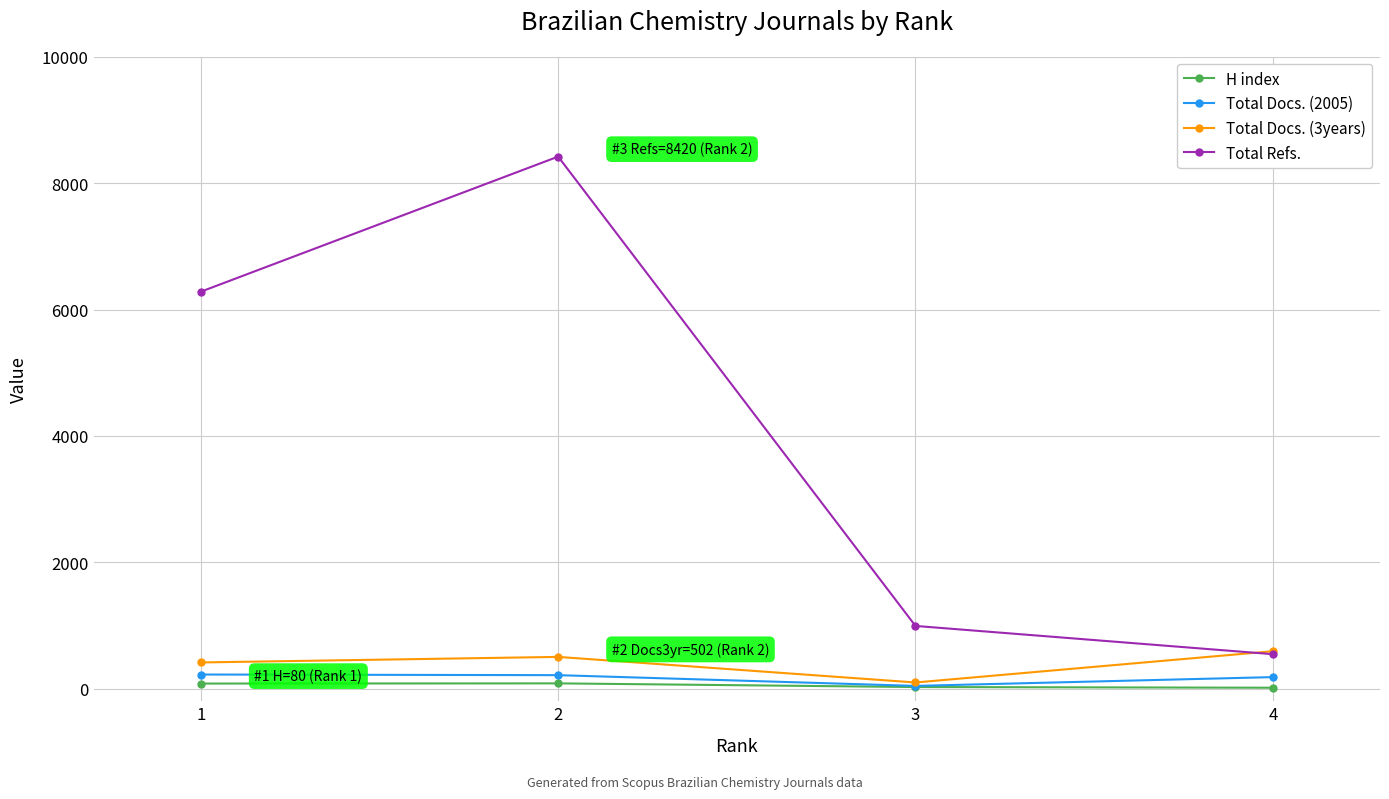

True or false: Total Docs. (2005) and Total Refs. intersect in this chart.

False